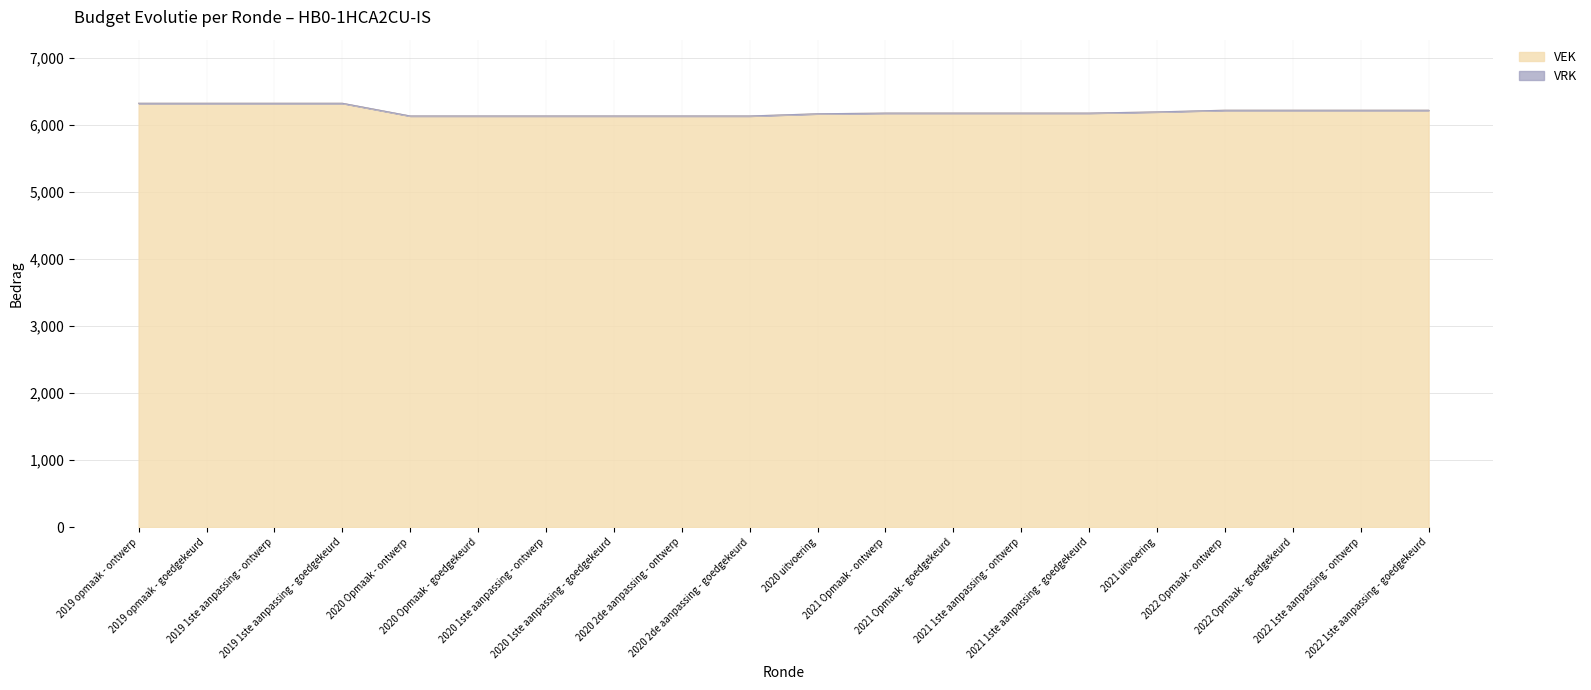

Rank the categories by value from highest to lowest.

2019 opmaak - ontwerp, 2019 opmaak - goedgekeurd, 2019 1ste aanpassing - ontwerp, 2019 1ste aanpassing - goedgekeurd, 2022 Opmaak - ontwerp, 2022 Opmaak - goedgekeurd, 2022 1ste aanpassing - ontwerp, 2022 1ste aanpassing - goedgekeurd, 2021 uitvoering, 2021 Opmaak - ontwerp, 2021 Opmaak - goedgekeurd, 2021 1ste aanpassing - ontwerp, 2021 1ste aanpassing - goedgekeurd, 2020 uitvoering, 2020 Opmaak - ontwerp, 2020 Opmaak - goedgekeurd, 2020 1ste aanpassing - ontwerp, 2020 1ste aanpassing - goedgekeurd, 2020 2de aanpassing - ontwerp, 2020 2de aanpassing - goedgekeurd